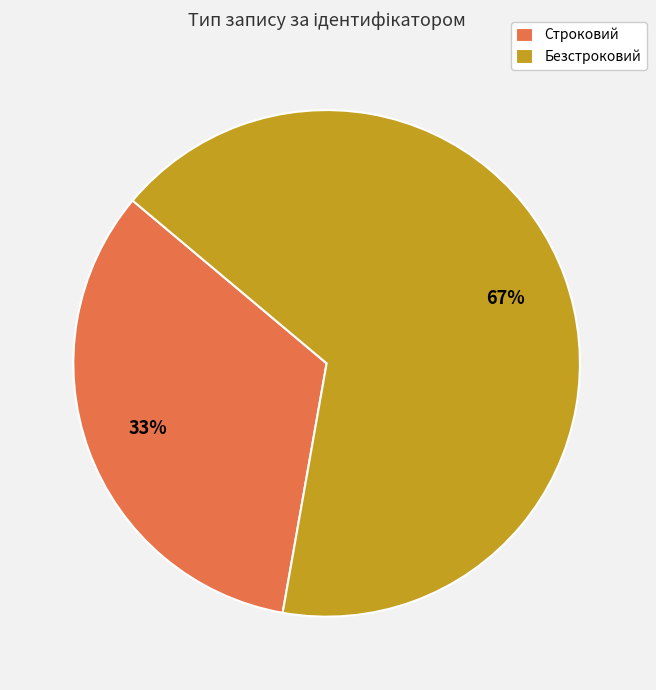

What is the largest slice in the pie chart?

Безстроковий